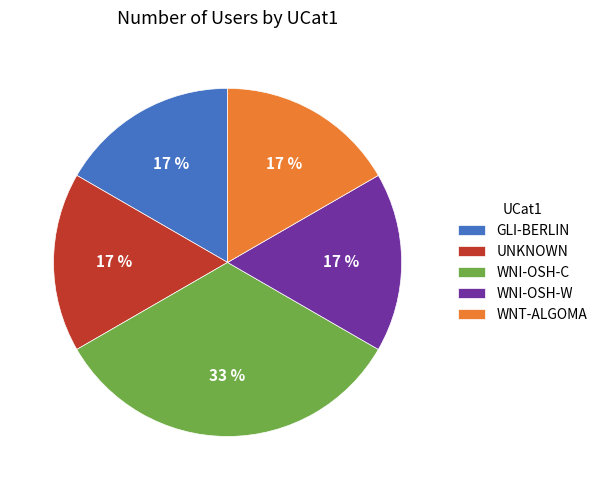

Is there a majority slice in this chart?

No